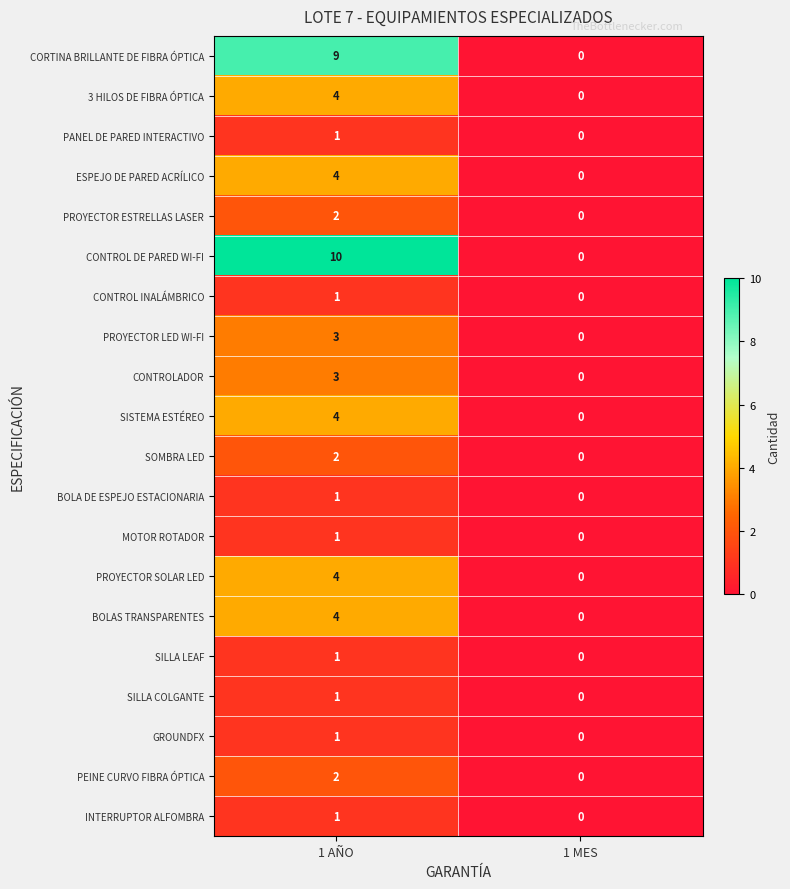

How many values in CORTINA BRILLANTE DE FIBRA ÓPTICA are above zero?

1